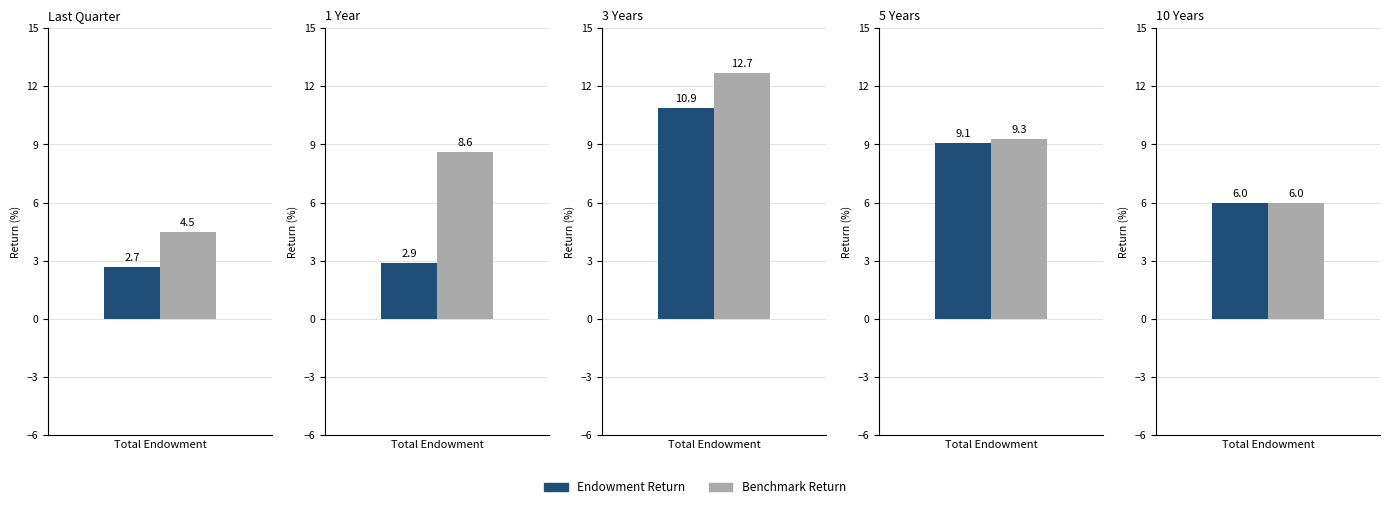

Rank the series by their average value, from highest to lowest.

Benchmark Return, Endowment Return